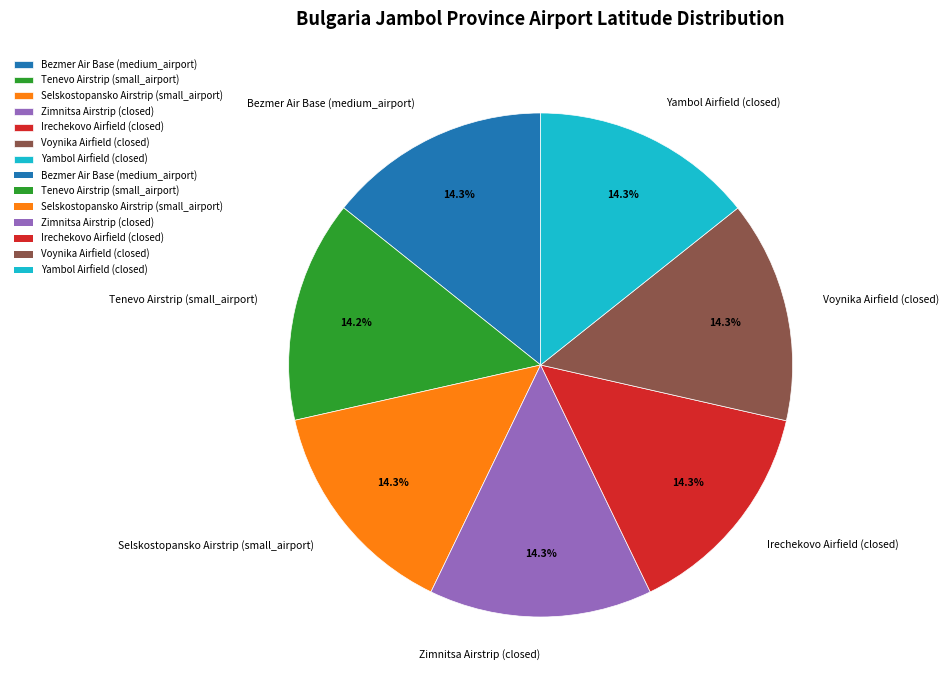

Approximately how many times larger is the value at Irechekovo Airfield (closed) compared to Voynika Airfield (closed)?

1.0